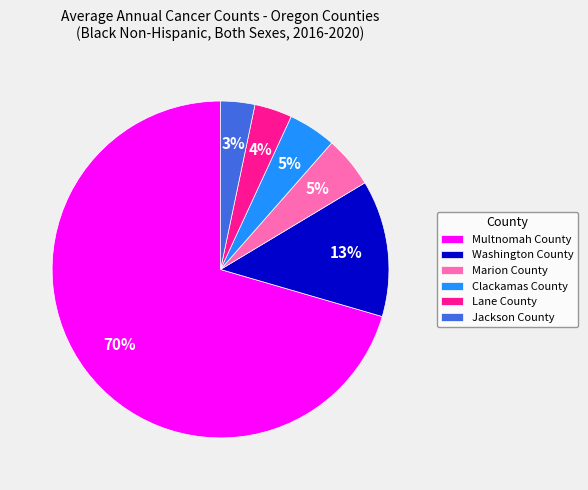

True or false: Marion County accounts for 5% of the total.

True